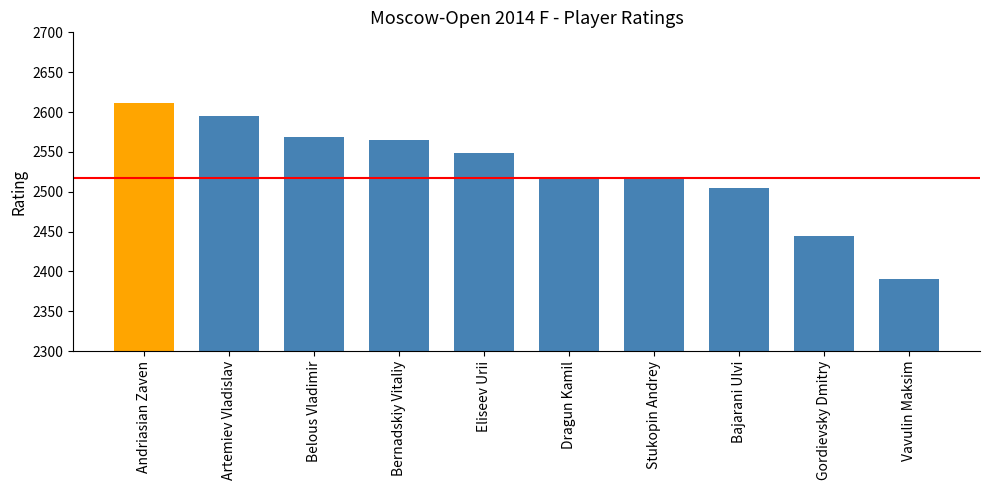

What is the label of the 5th bar from the left?

Eliseev Urii